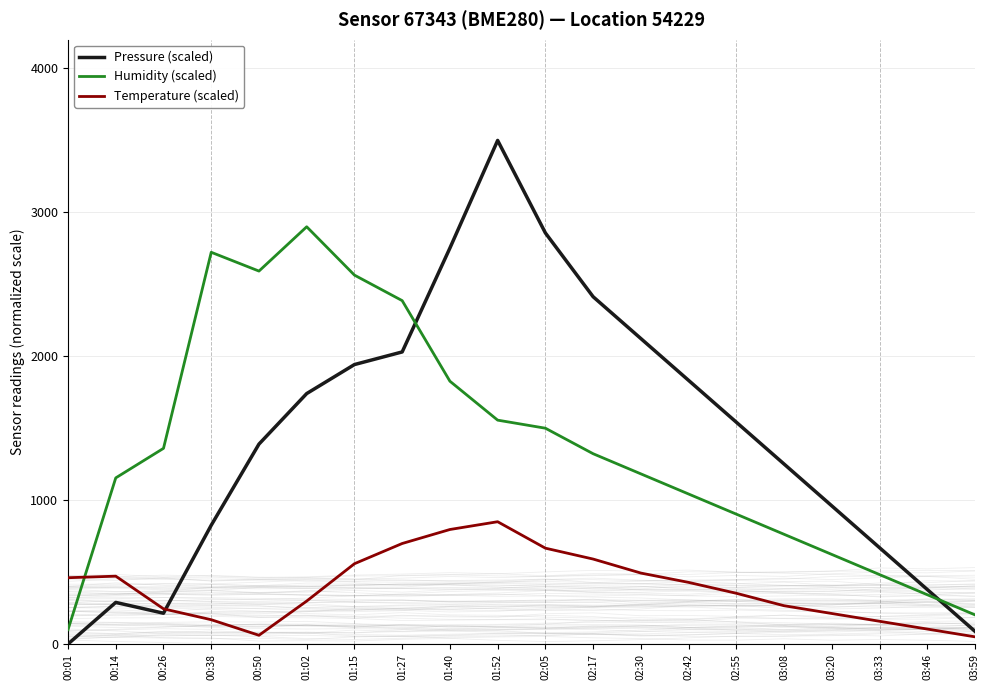

The value of Humidity (scaled) at 01:27 is 2386.7. True or false?

True